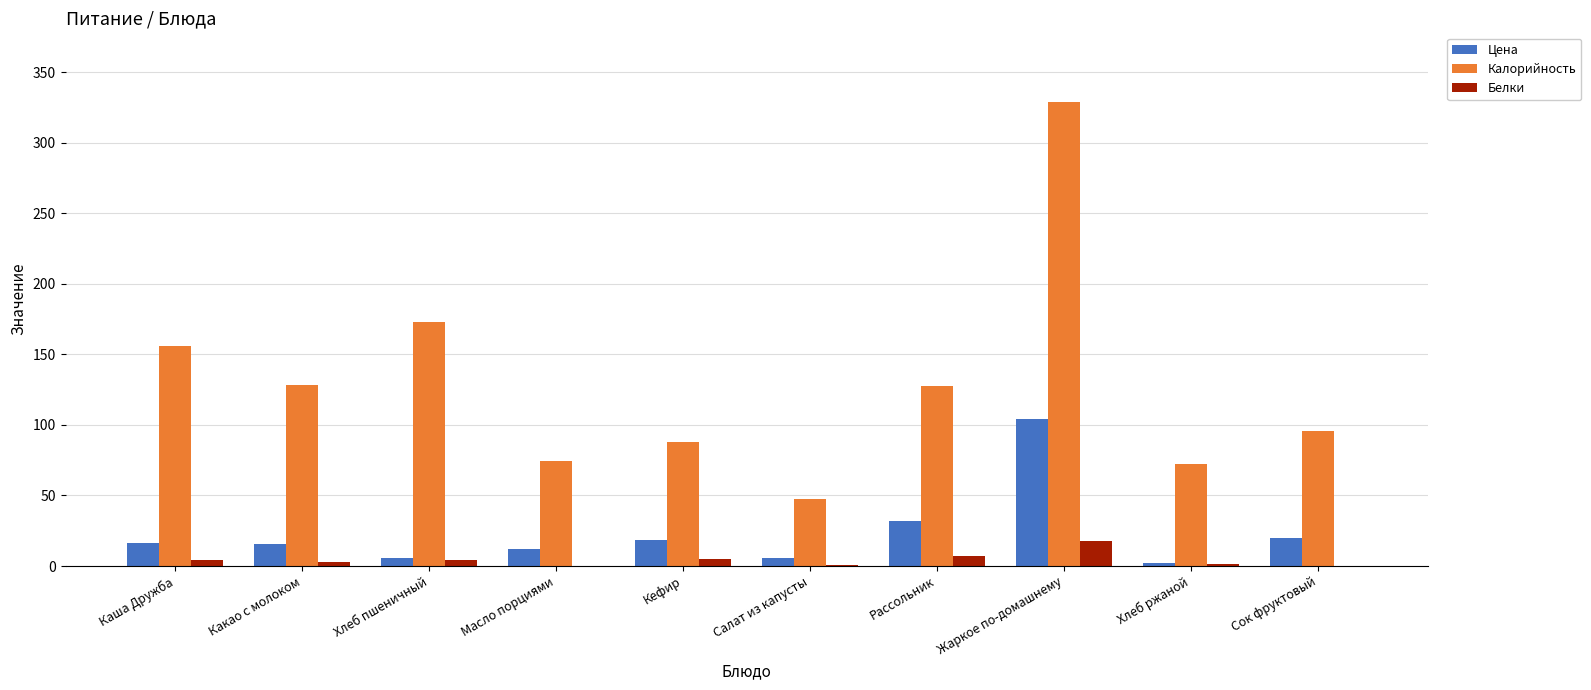

What is the maximum value for Белки?

17.9